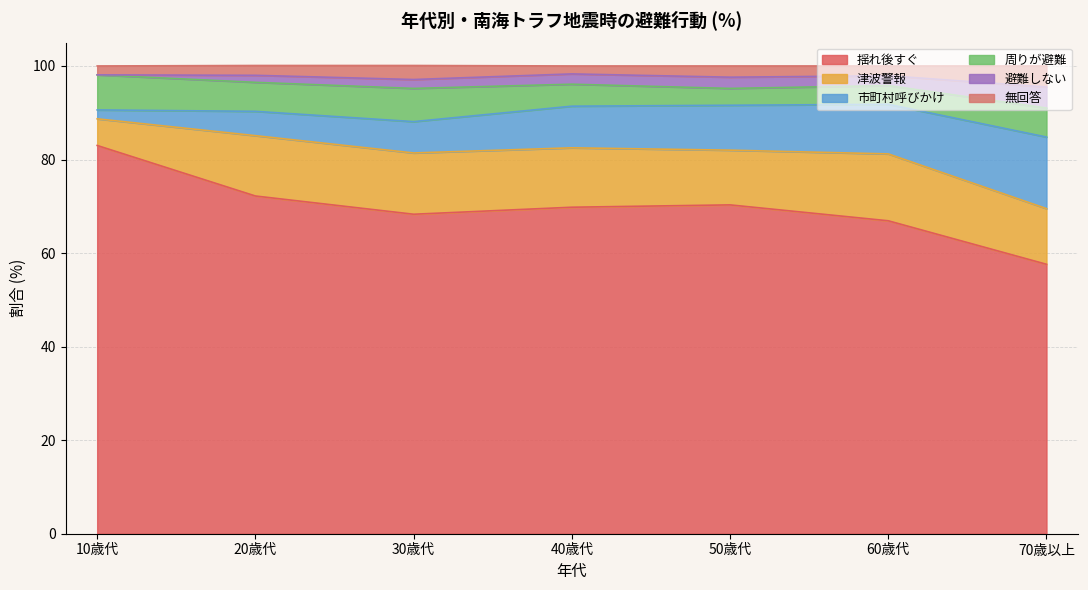

Is the value of 周りが避難 at 70歳以上 greater than the value of 避難しない at 30歳代?

Yes